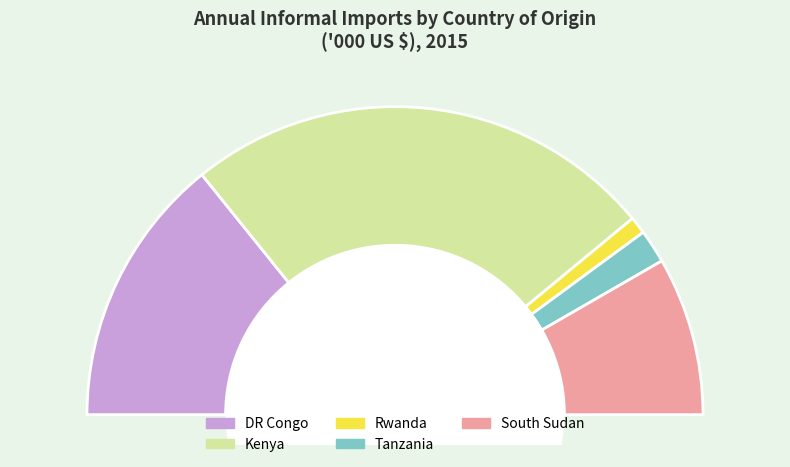

True or false: South Sudan accounts for 17% of the total.

True